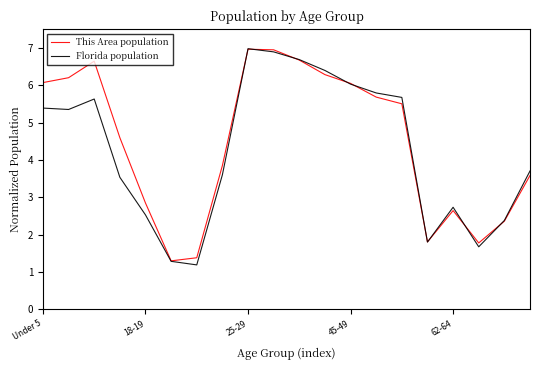

Which series has the widest spread of values?

Florida population